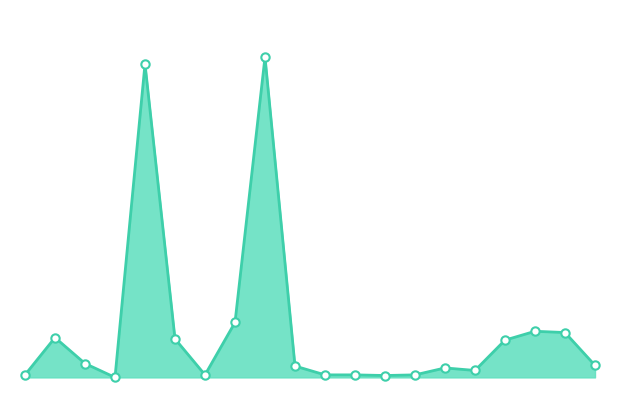

What is the difference between the second highest and minimum values?

496